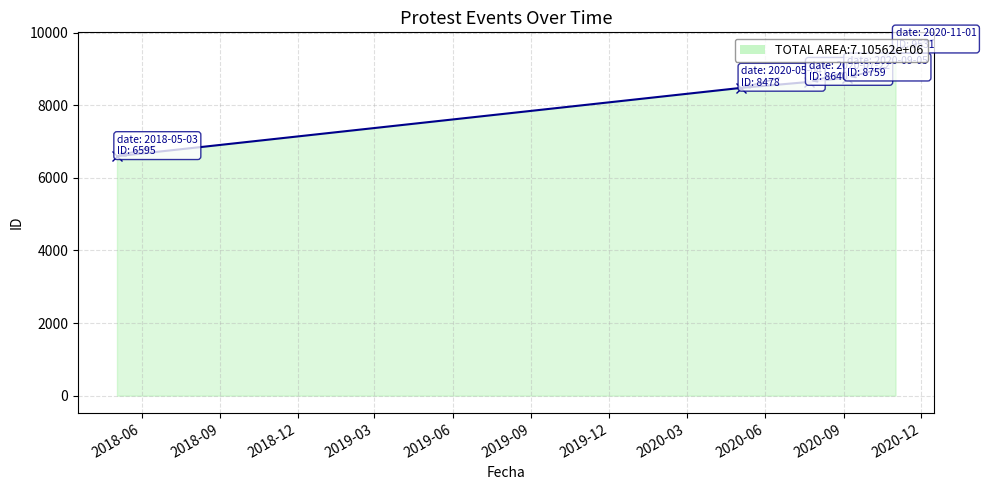

What is the smallest value displayed?

6595